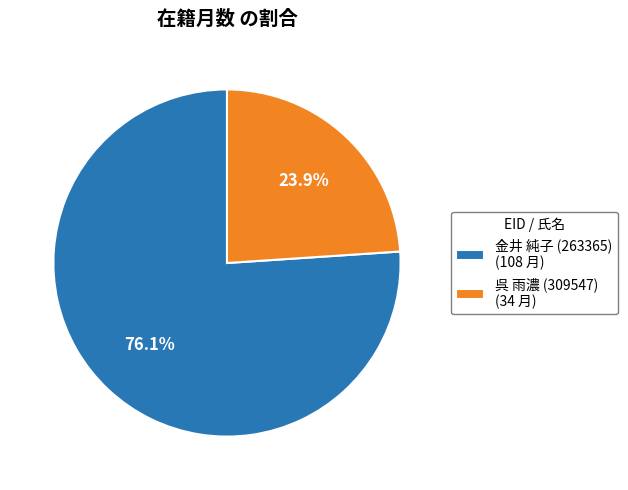

What is the ratio of the value at 金井 純子 (263365) (108 月) to the value at 呉 雨濃 (309547) (34 月)?

3.2